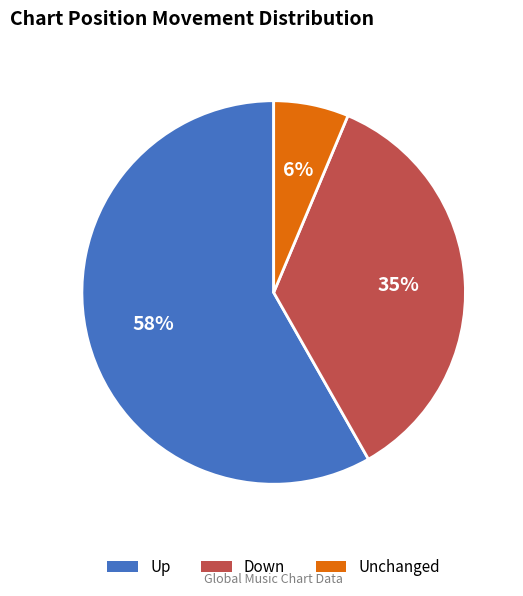

To the nearest percent, what is the average slice percentage?

33%